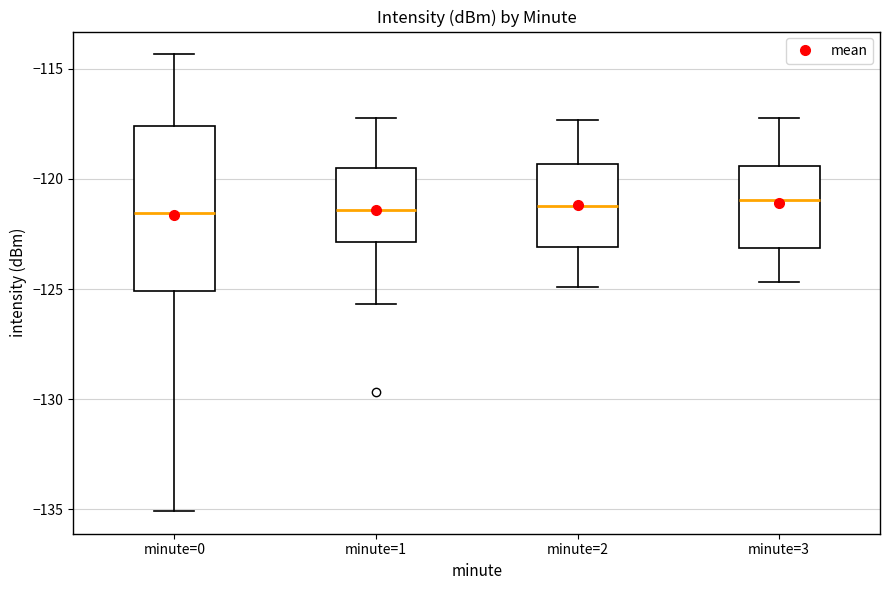

Where is the lower edge of the box for minute=0 on the y-axis? The values are not printed on the chart, so give them approximately, as read against the axis.

-125.0